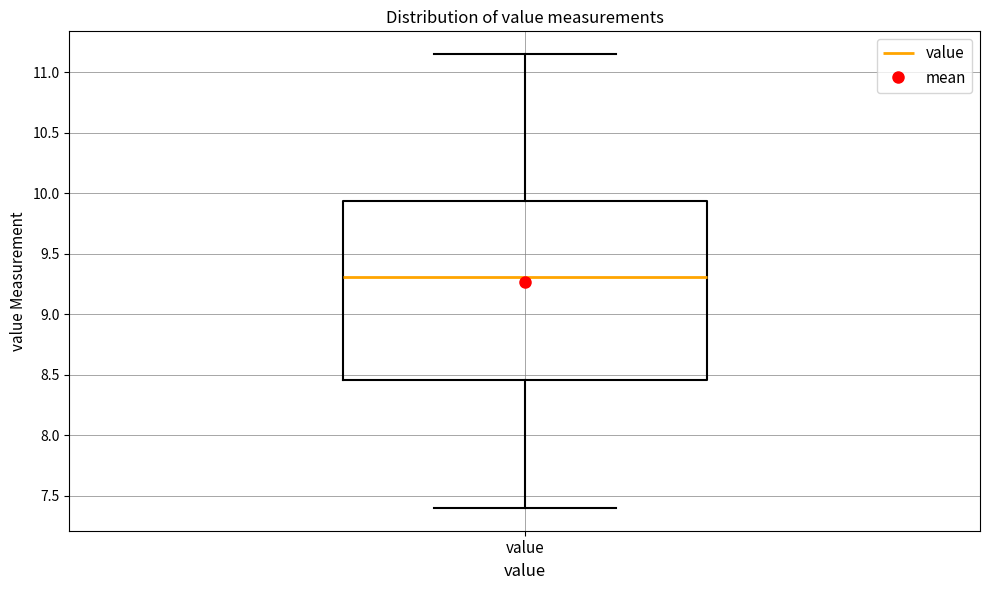

Read this box plot against the y-axis: the position of the median line, the range covered by the box, and the ends of both whiskers. The values are not printed on the chart, so give them approximately, as read against the axis.

median 9.30, box 8.45 to 9.95, whiskers 7.40 to 11.15